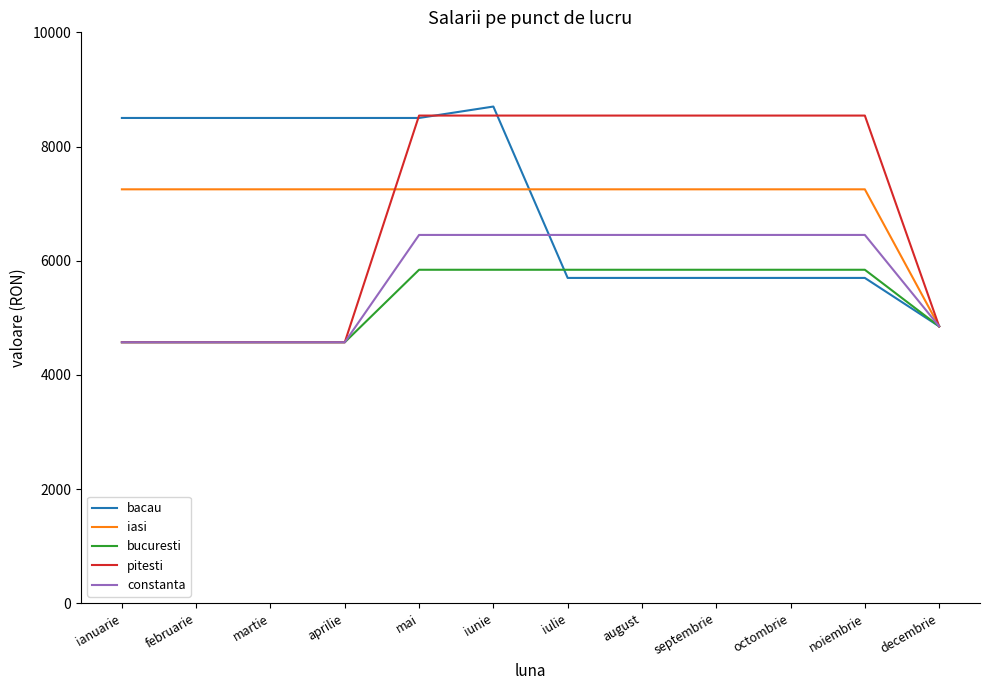

What is the maximum value for bucuresti?

5841